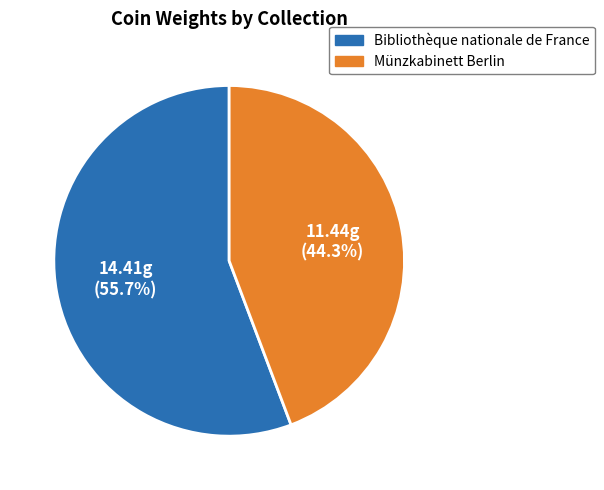

Which slice is the smallest?

Münzkabinett Berlin